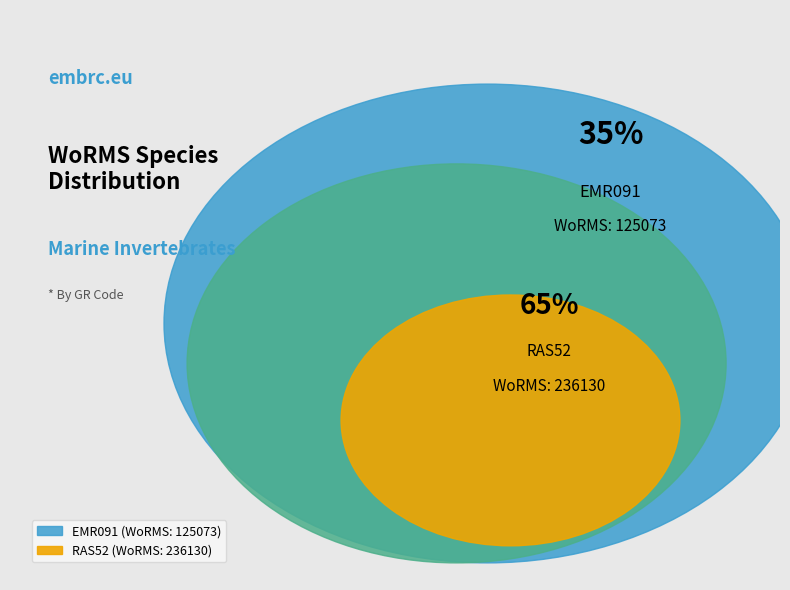

Which slice is the largest?

RAS52